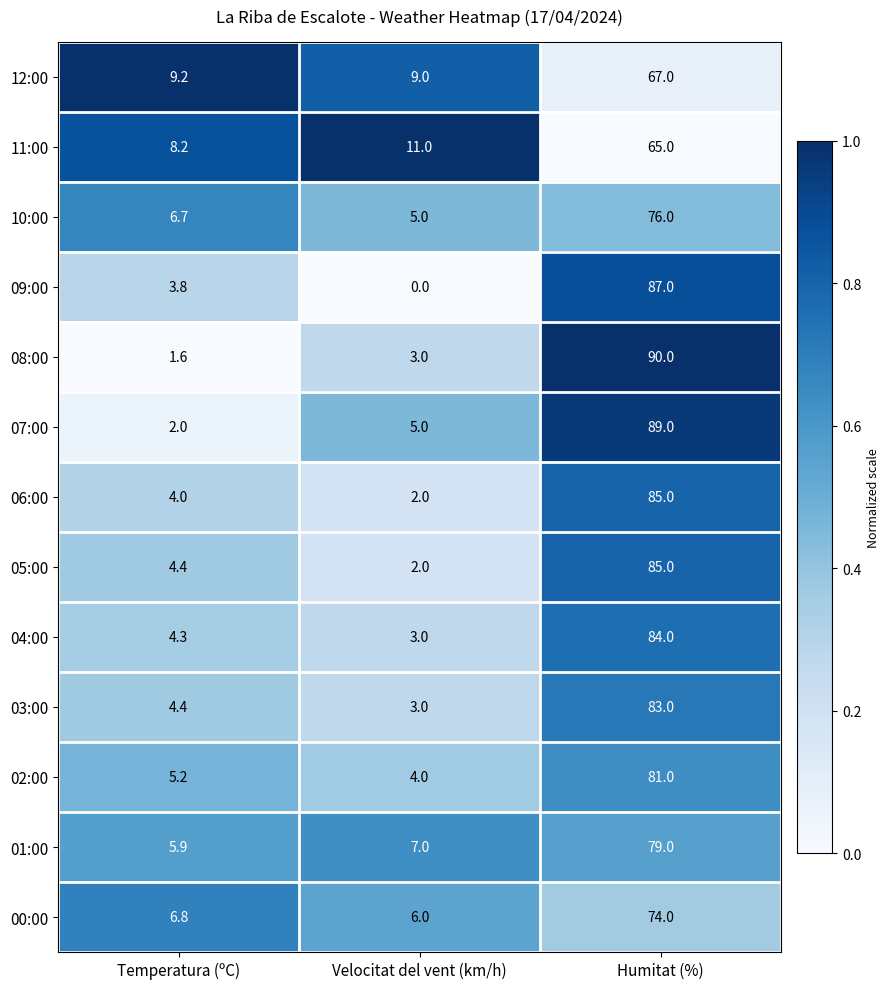

The value of 09:00 at Velocitat del vent (km/h) is 59.4. True or false?

False